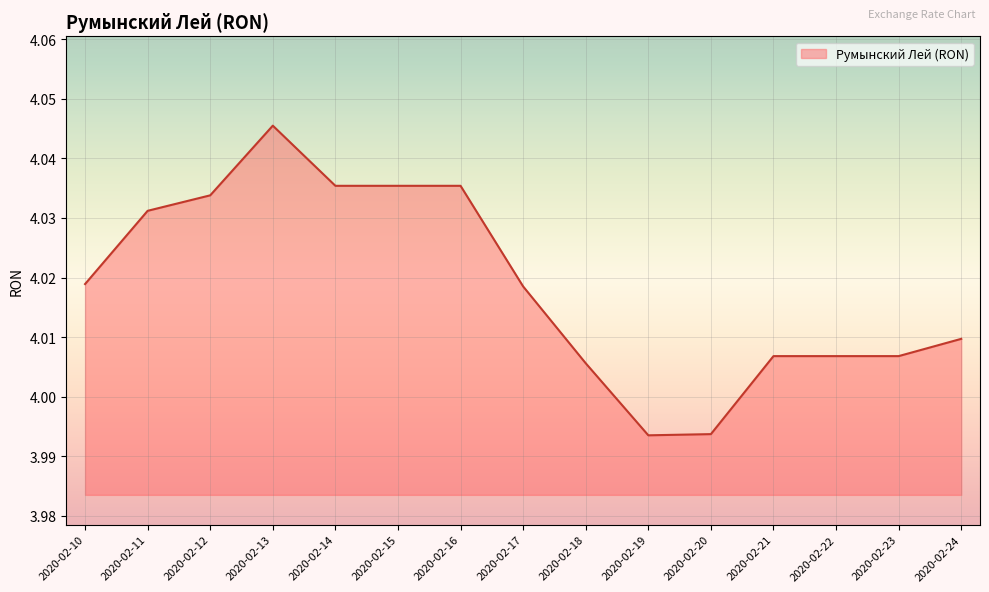

The chart shows a value of 6.9 at 2020-02-11. True or false?

False